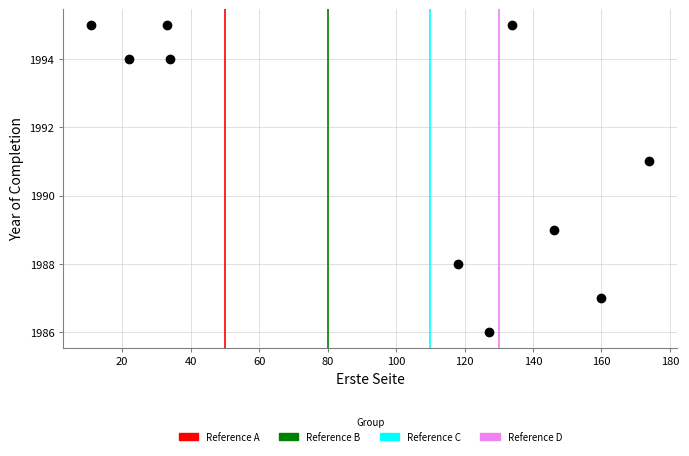

What is the range of X values (max minus min)?

163